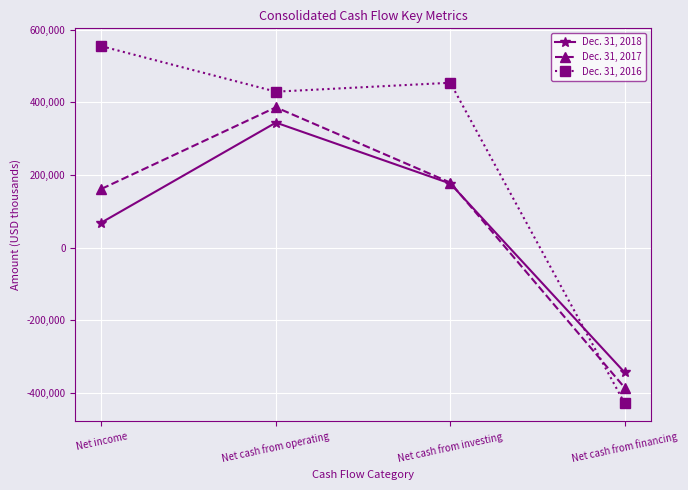

The Dec. 31, 2016 series shows 765814 at Net income. True or false?

False